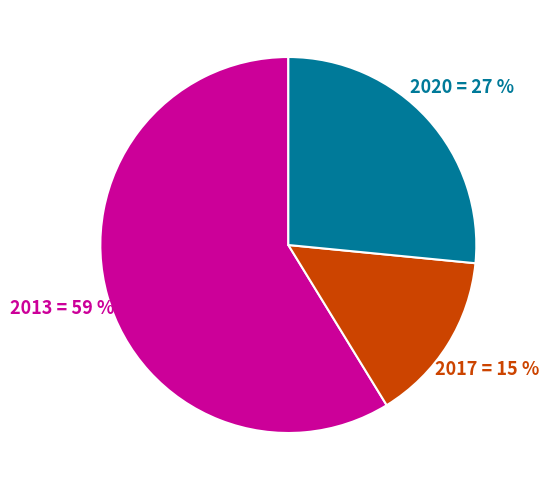

To the nearest percent, what portion does 2013 represent?

59%